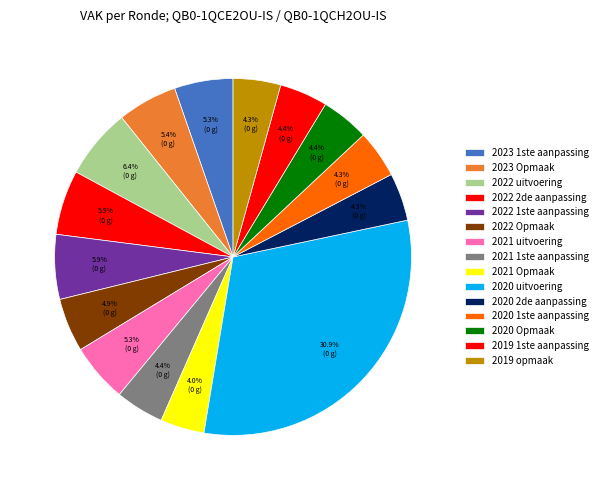

To the nearest percent, what percentage of the pie is 2019 1ste aanpassing?

4%